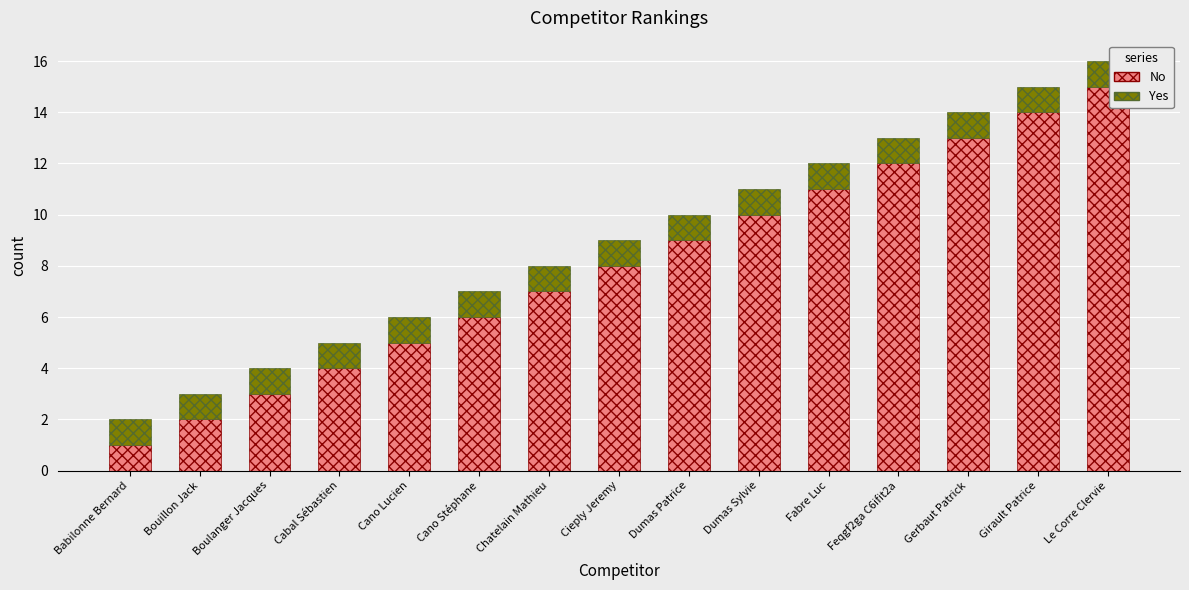

What is the average value of the No series?

8